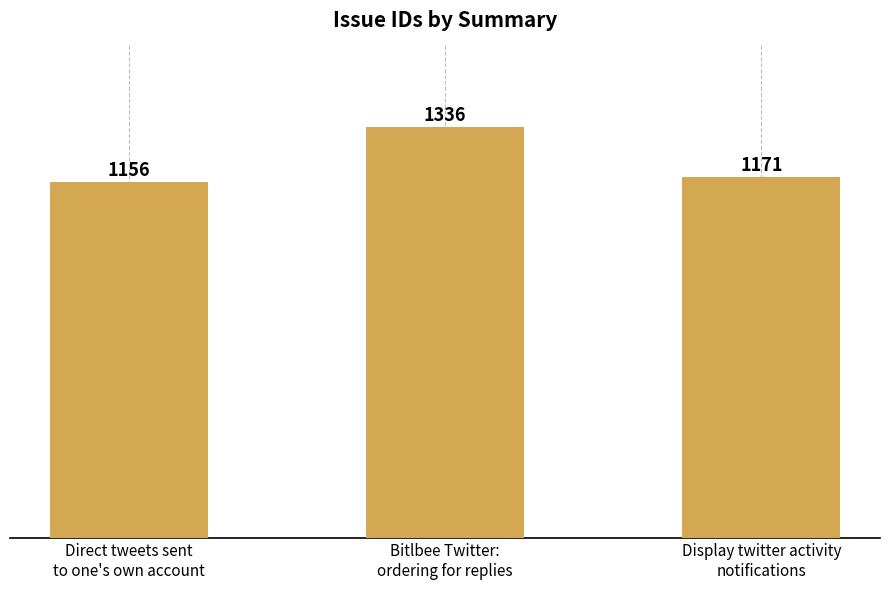

What position from the right is Display twitter activity
notifications?

1